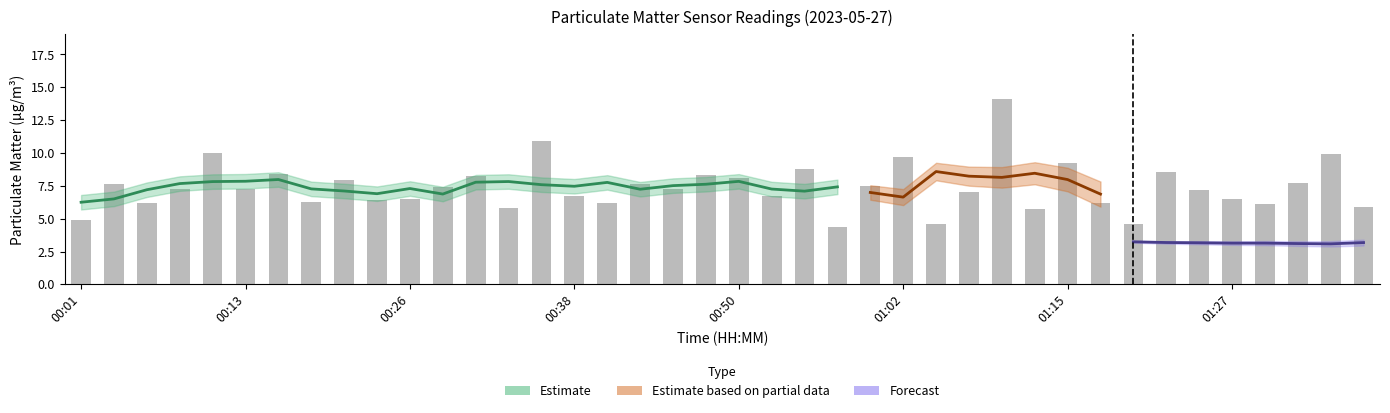

What is the ratio of the value at 00:30 to the value at 01:15?

0.9